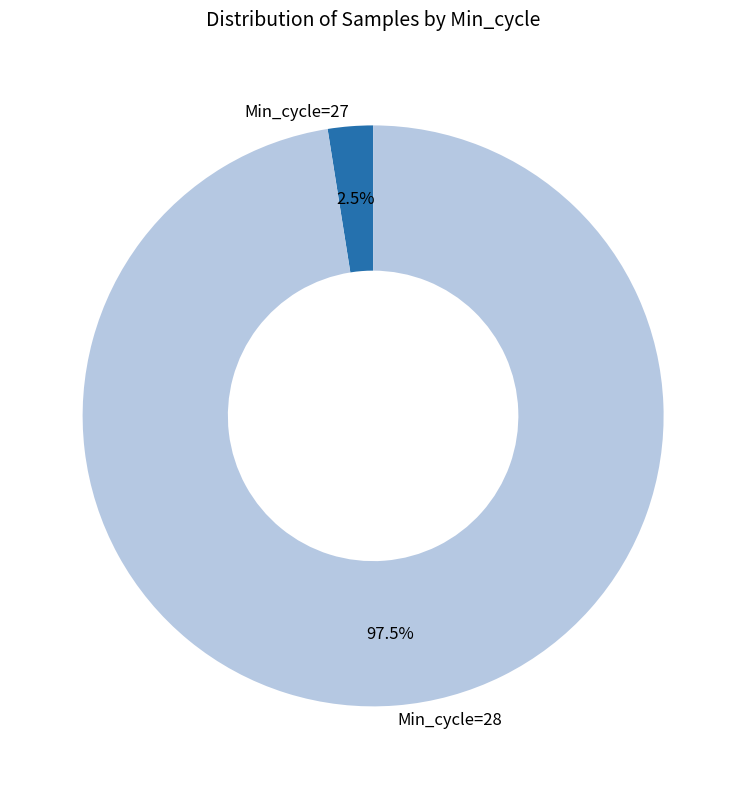

Do Min_cycle=27 and Min_cycle=28 together represent more than half of the pie?

Yes